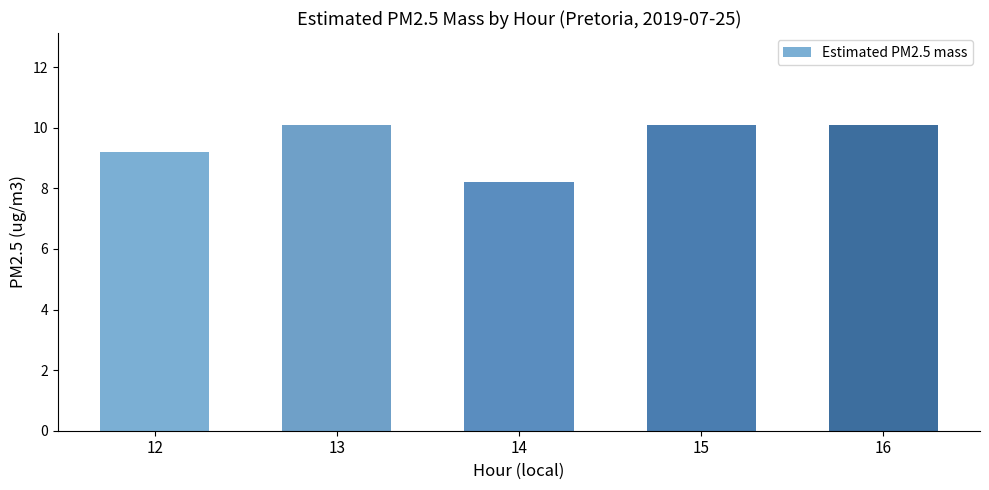

Count the number of data series in this chart.

1